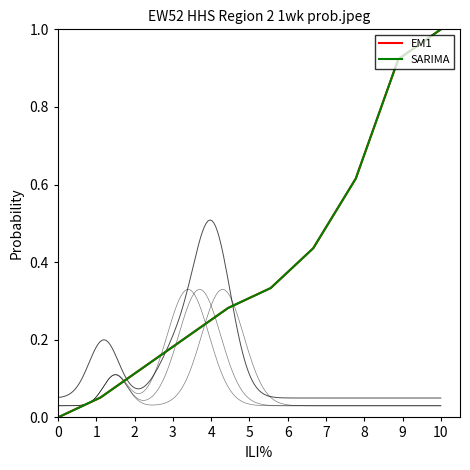

Which series changed the most between 7 and 8?

EM1